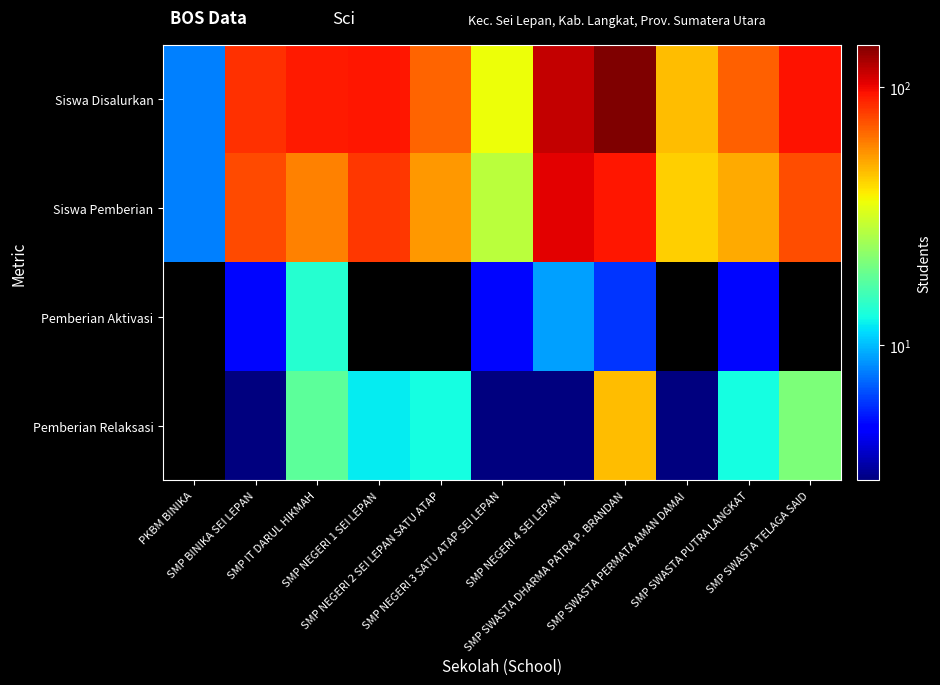

Which series has the largest total across all categories?

Siswa Disalurkan